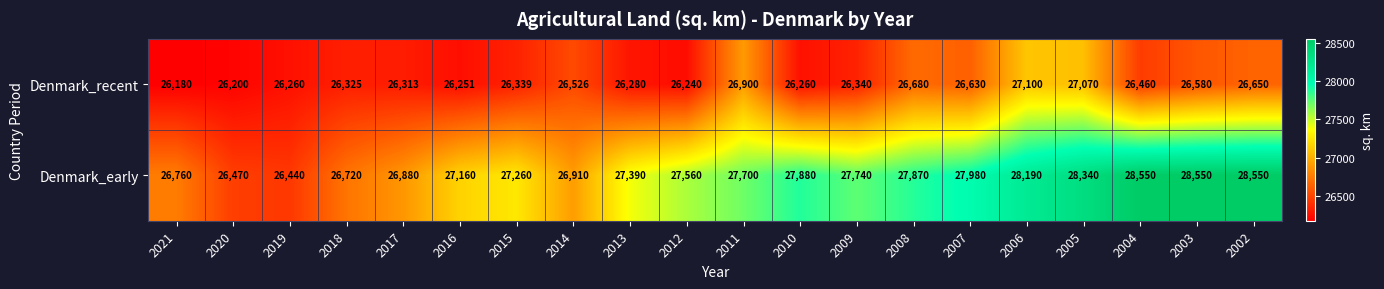

Which series has the largest total across all categories?

Denmark_early